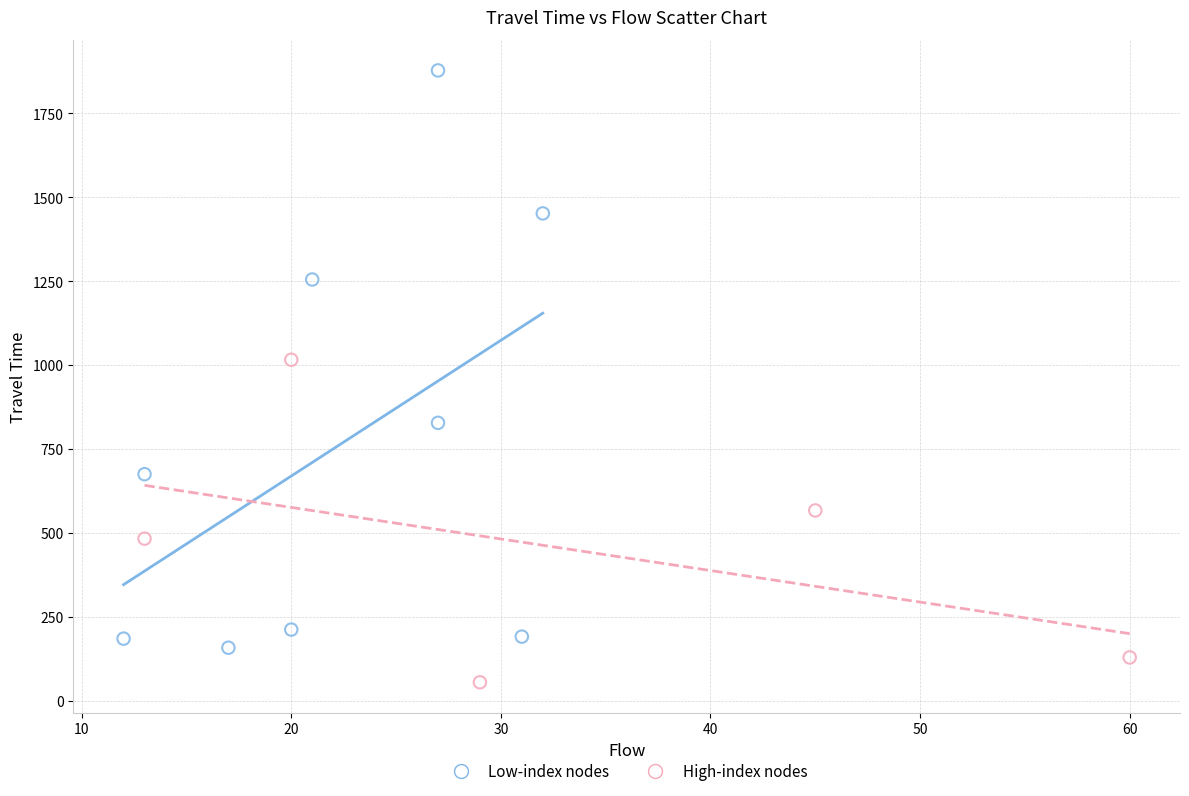

Which series contains the highest Y value?

Low-index nodes